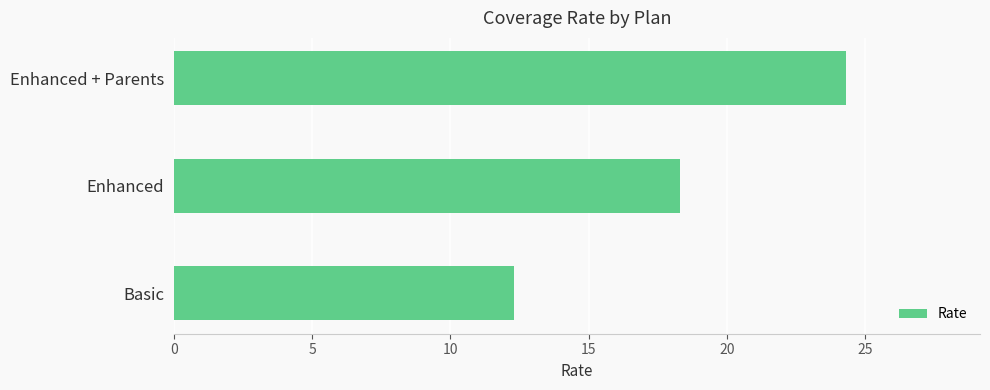

What is the approximate value at Basic?

12.3